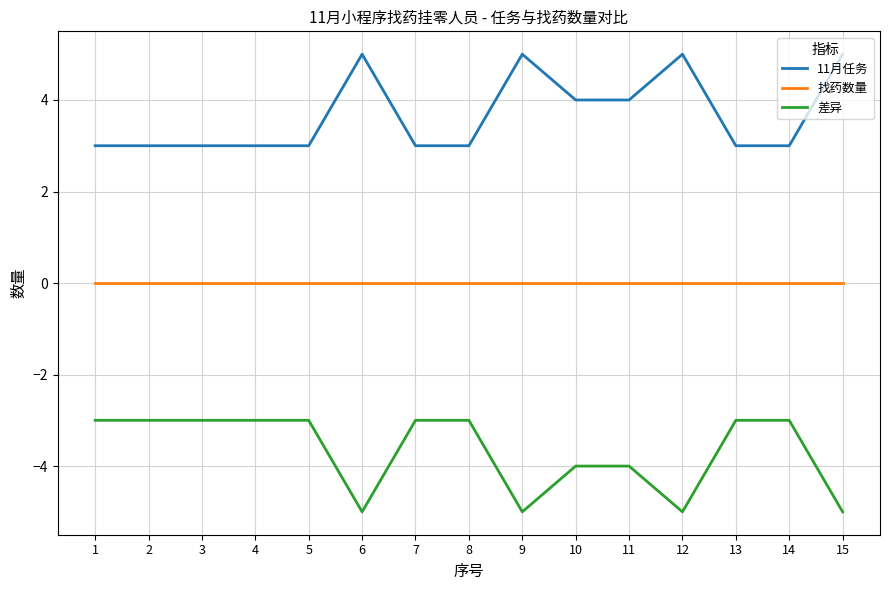

True or false: 找药数量 and 11月任务 cross at least once.

False